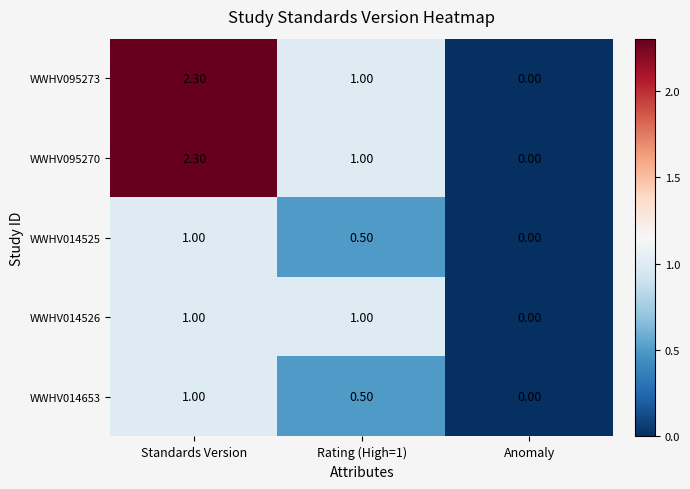

At which label does WWHV095273 first exceed 1?

Standards Version